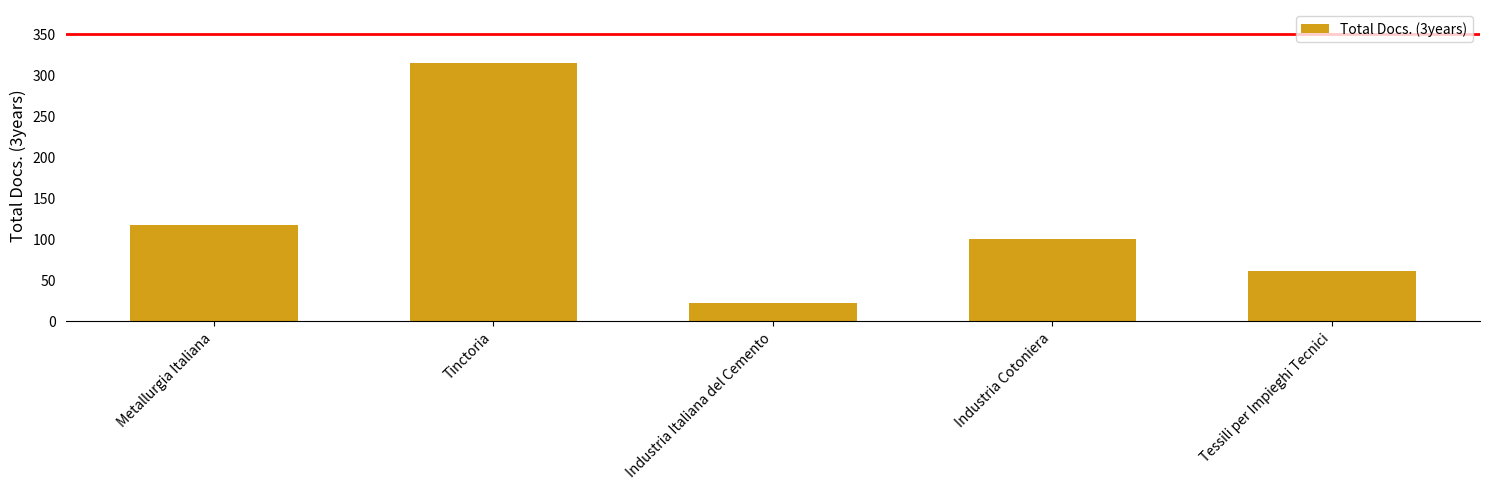

How many data points does each series have?

5